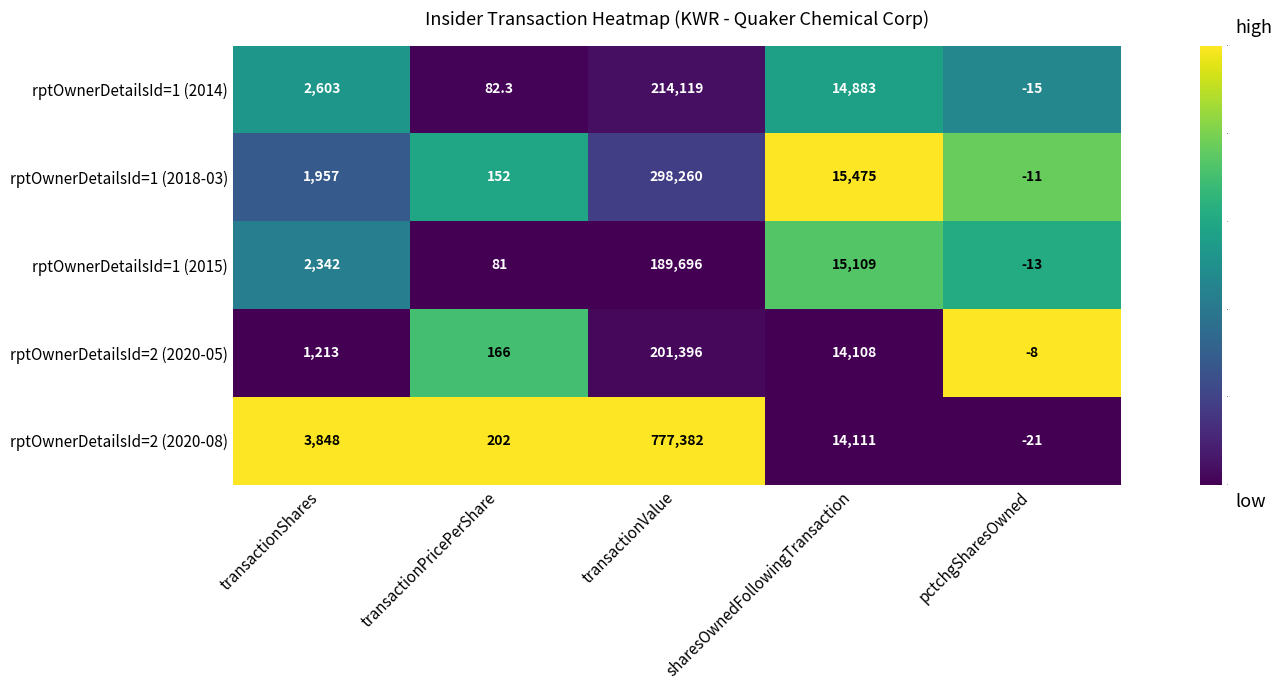

True or false: rptOwnerDetailsId=1 (2014) has a value of -26.7 at pctchgSharesOwned.

False